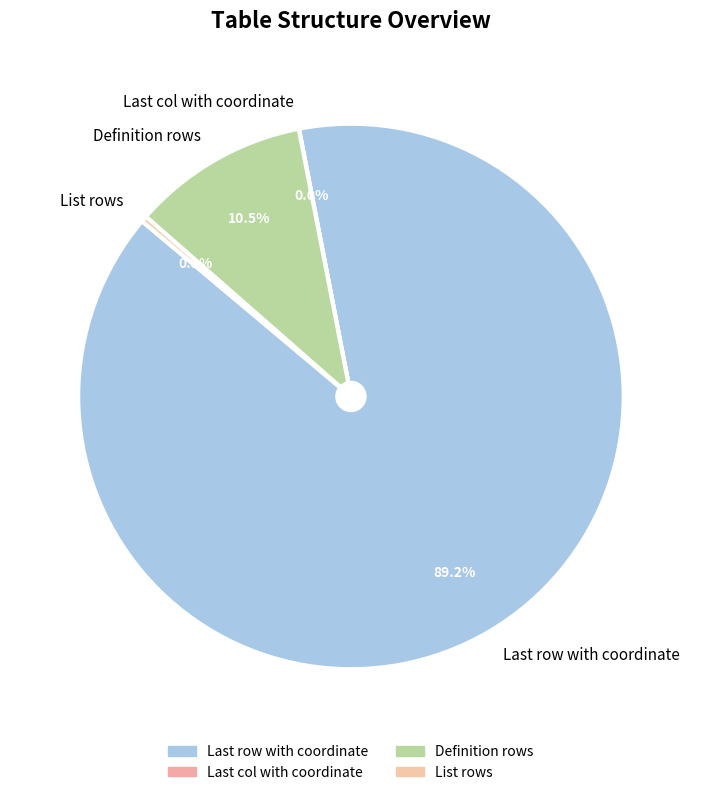

Combined, do Definition rows and List rows account for over 50%?

No